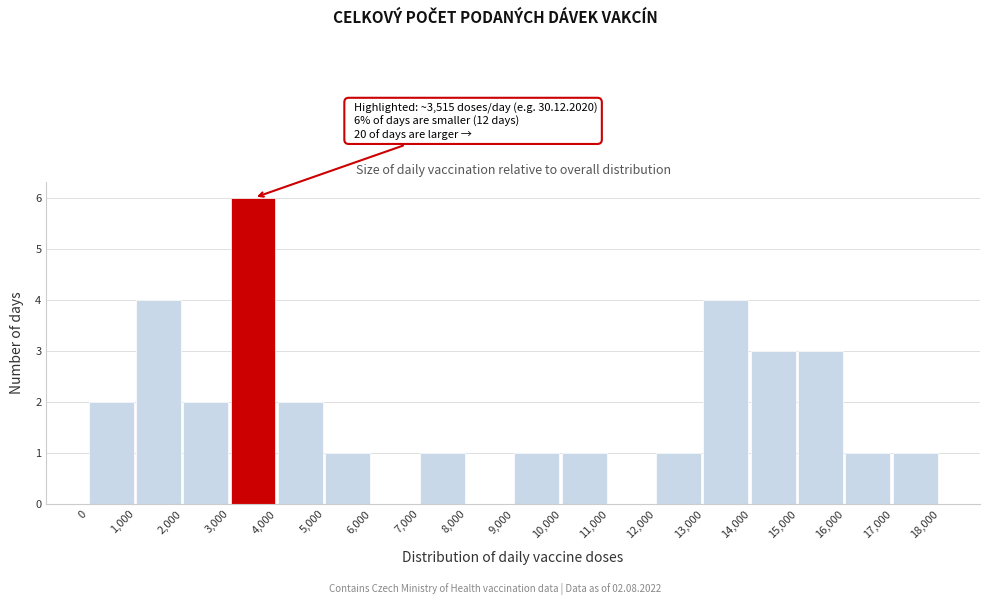

Which range on the x-axis has the tallest bar?

3,000 to 4,000